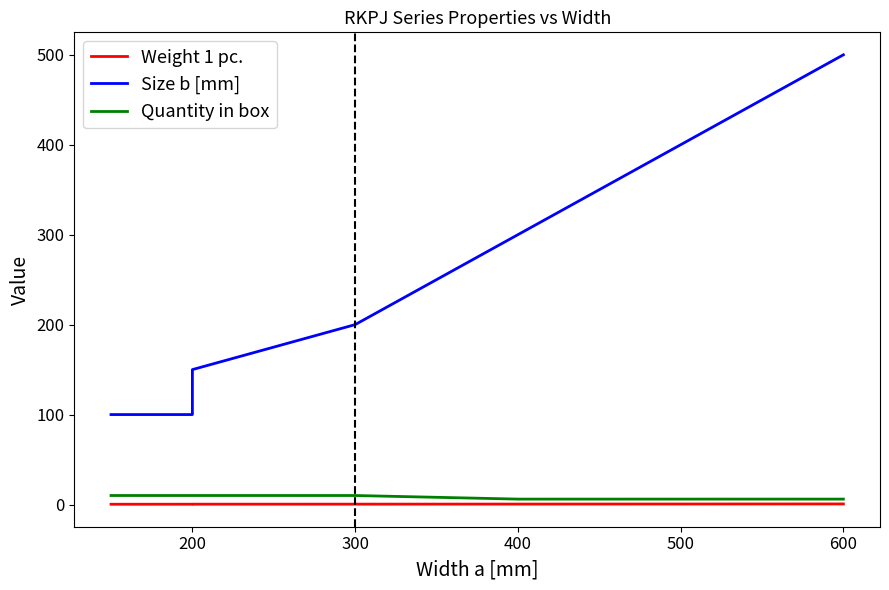

At 600, list the series in order from largest to smallest.

Size b [mm], Quantity in box, Weight 1 pc.